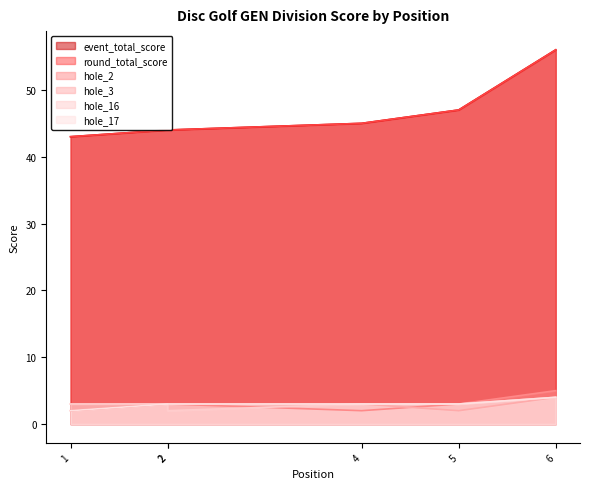

Where is the first local minimum for hole_2?

4